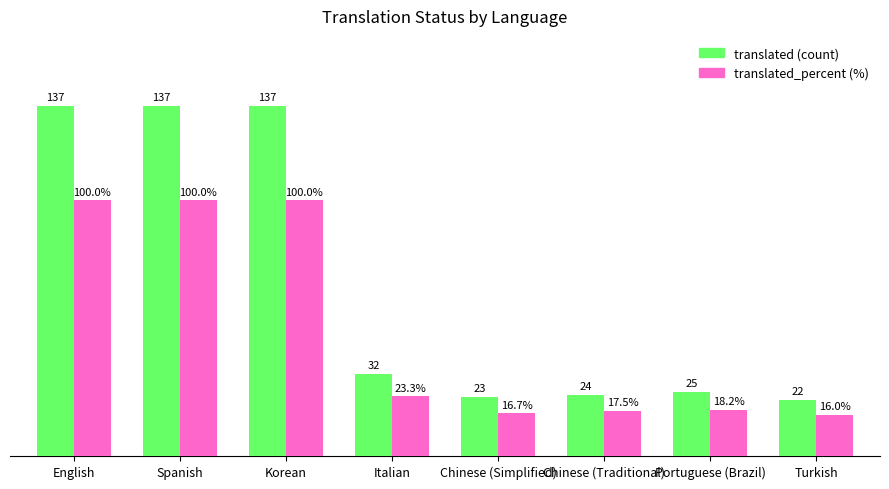

Which category has the lowest value across all series?

Turkish